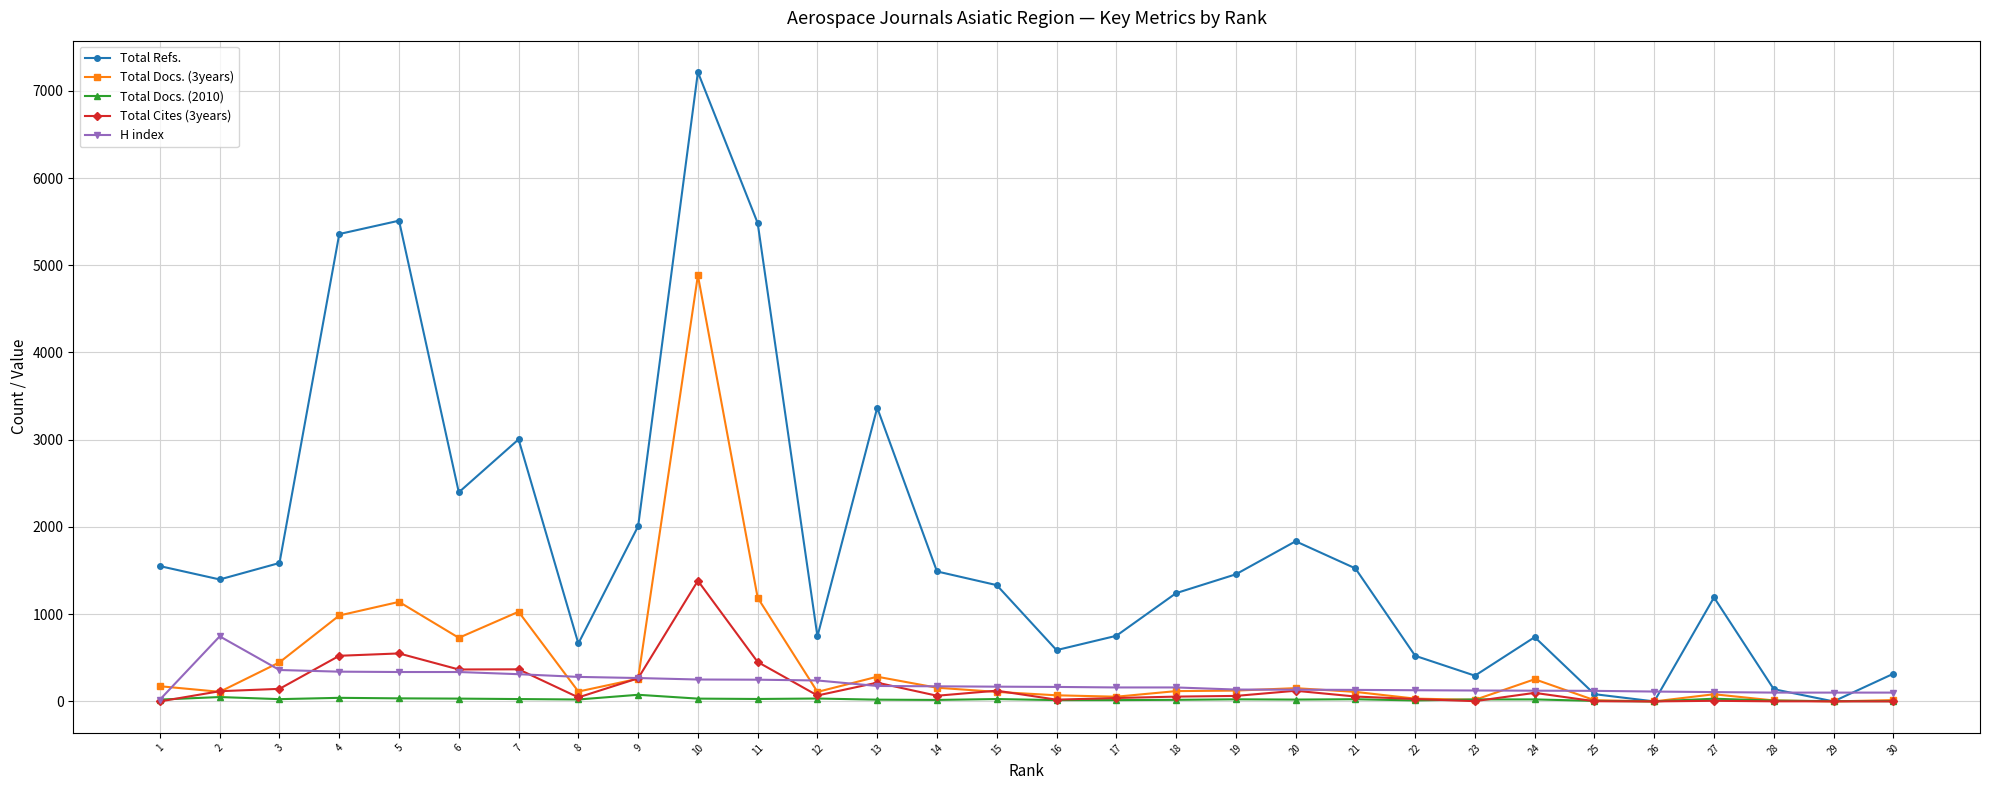

Count the number of data series in this chart.

5